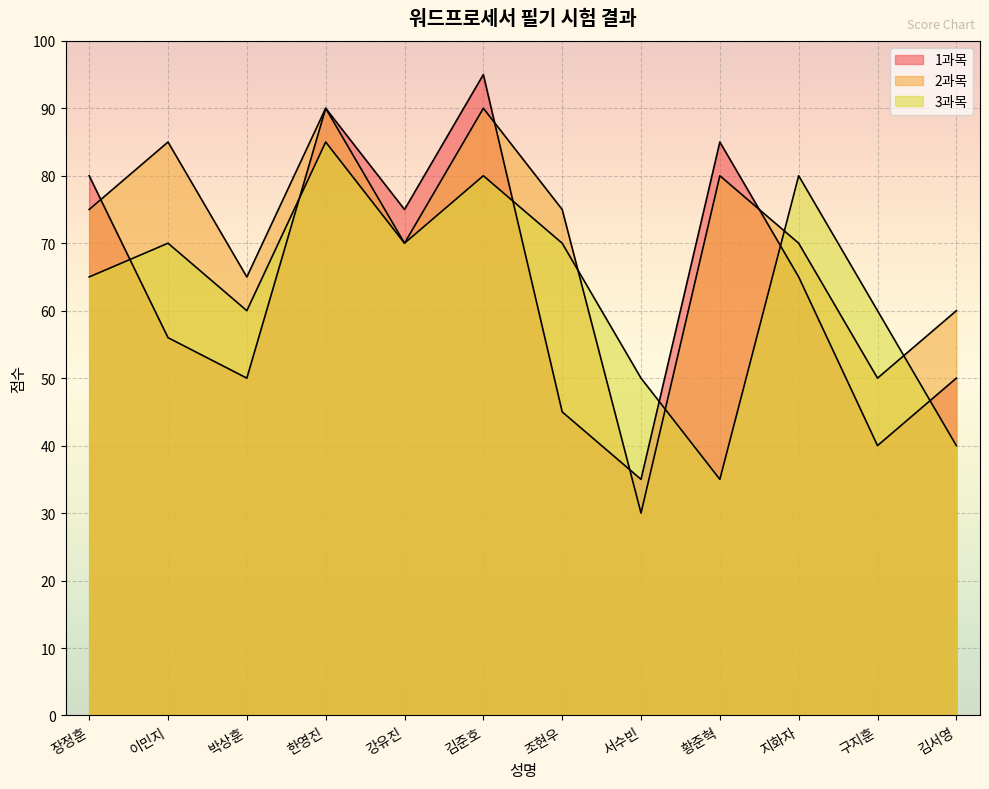

What is the highest value of the 2과목 series?

90